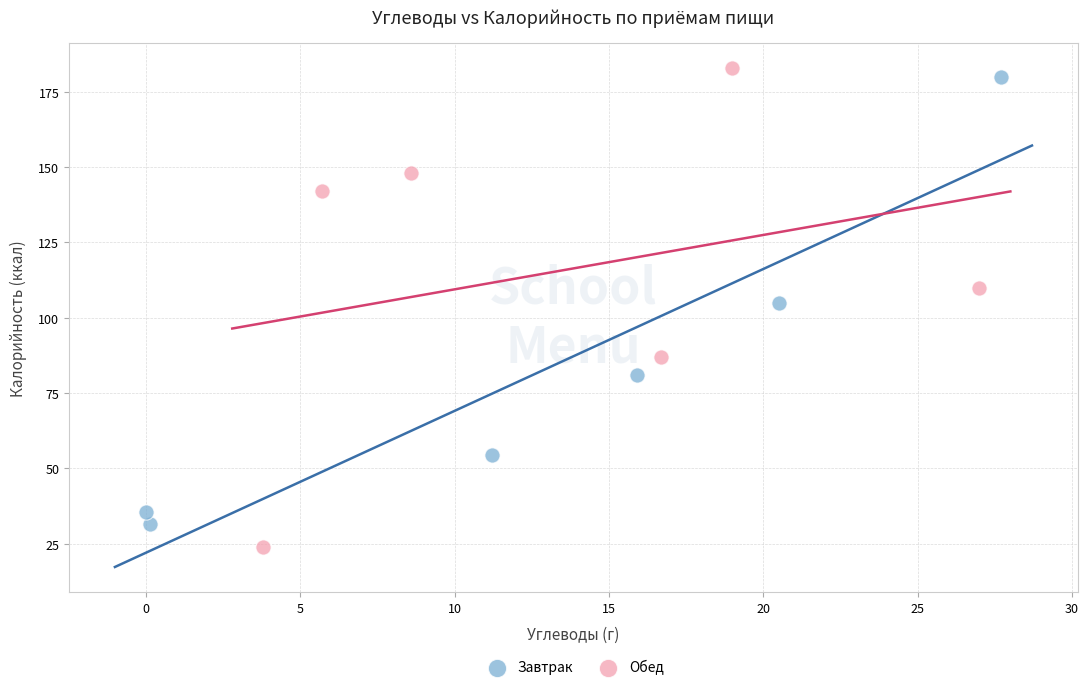

Which series contains the lowest Y value?

Обед